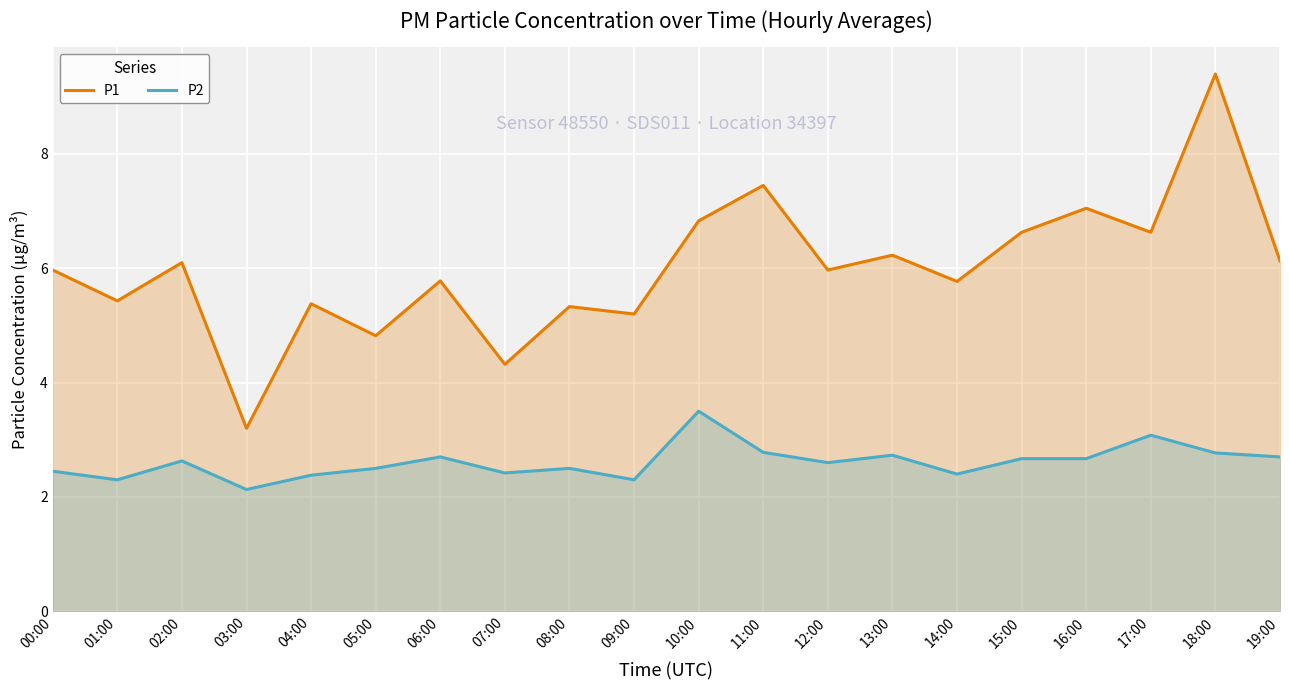

What are all the series names shown in the legend?

P1, P2